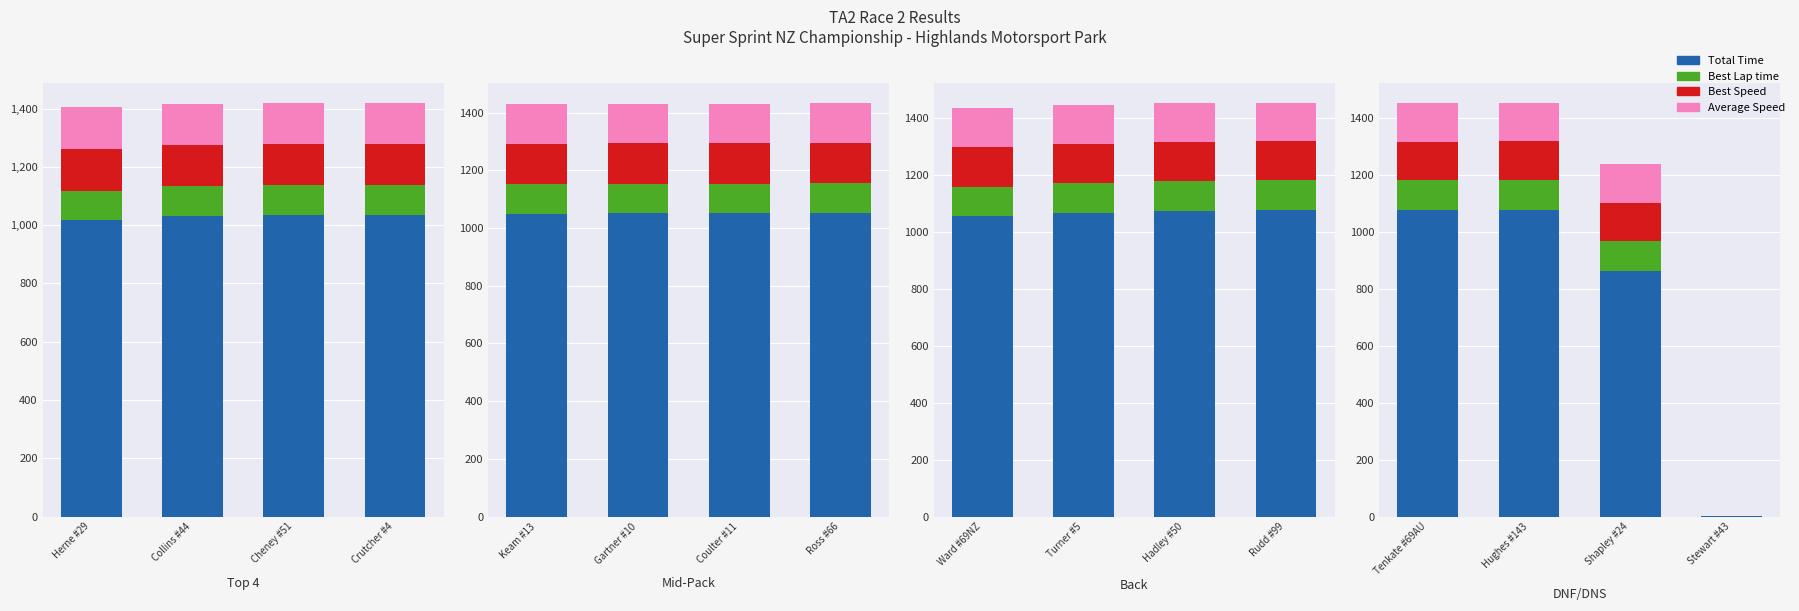

Is it true that Best Lap time equals 105.9 at Shapley #24?

True